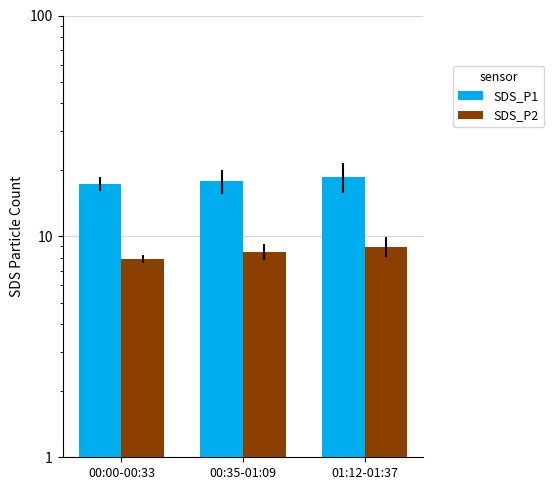

Reading right to left, list all the values displayed in this chart.

SDS_P1: 18.6	17.7	17.3
SDS_P2: 9.0	8.5	7.9